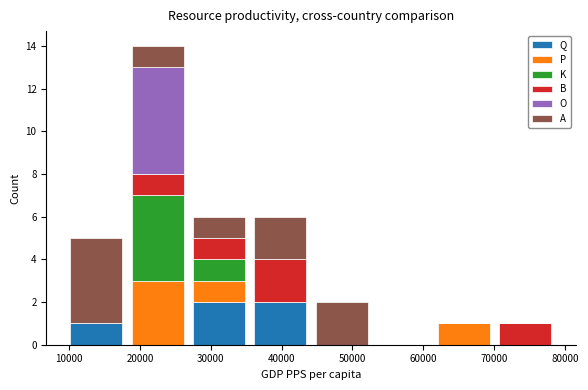

Which range on the x-axis has the tallest stacked bar (by total height)?

18000 to 27000